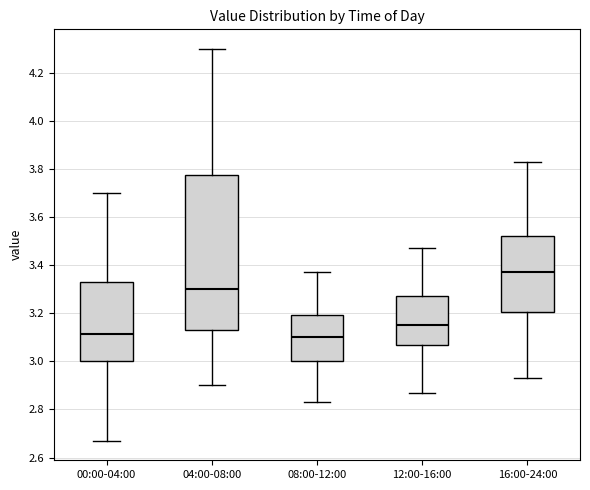

Which box's median line is the highest?

16:00-24:00